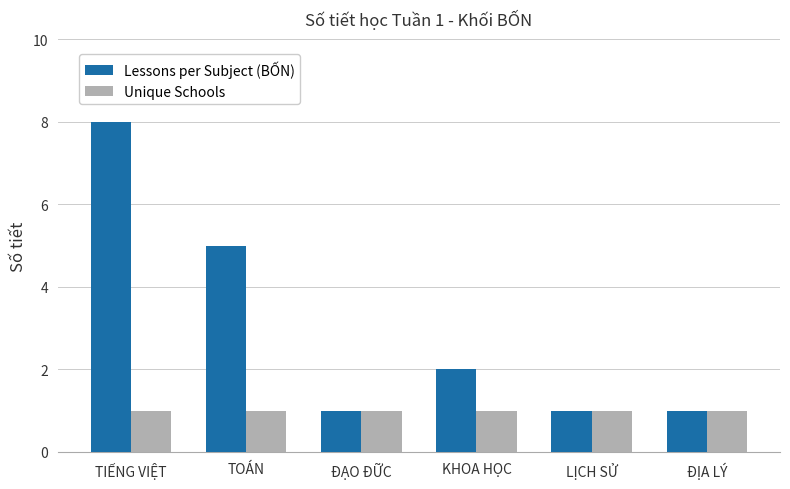

How many data points does each series have?

6